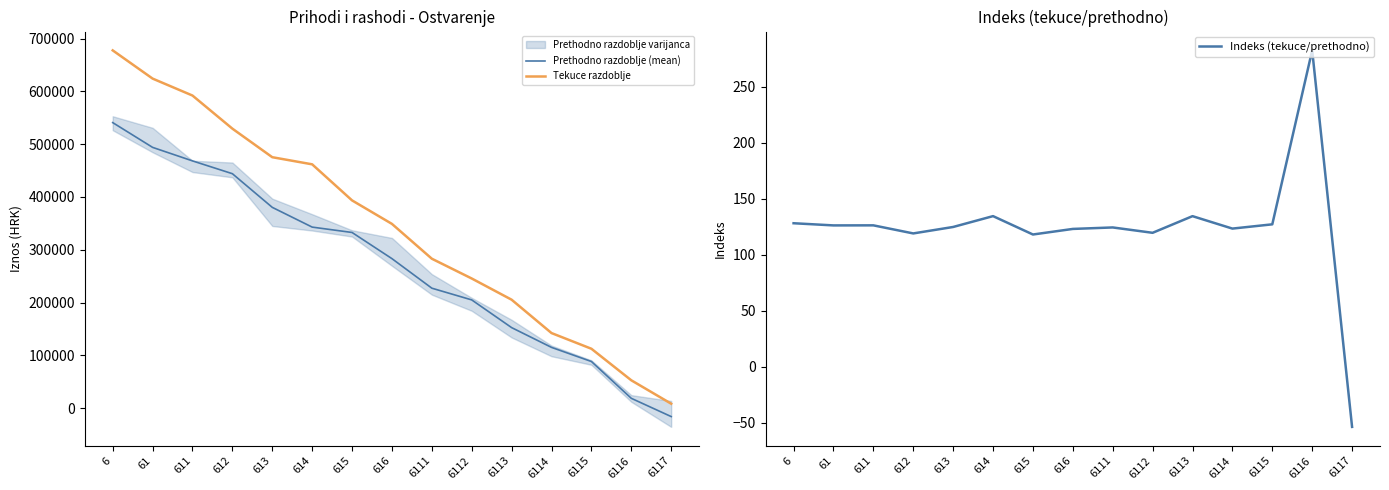

Is the value of Tekuce razdoblje at 6116 greater than the value of Prethodno razdoblje (mean) at 614?

No